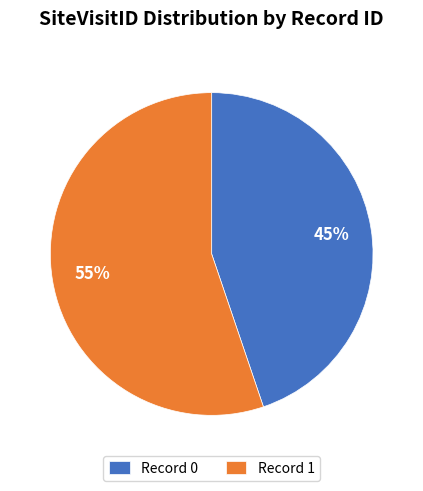

Is the sum of Record 0 and Record 1 greater than half?

Yes